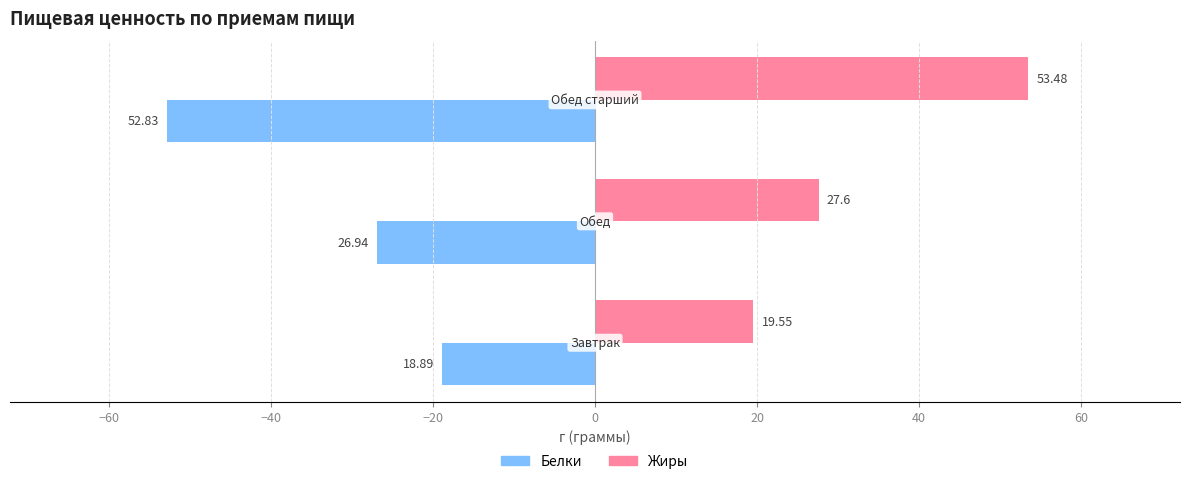

Which series has the widest spread of values?

Белки